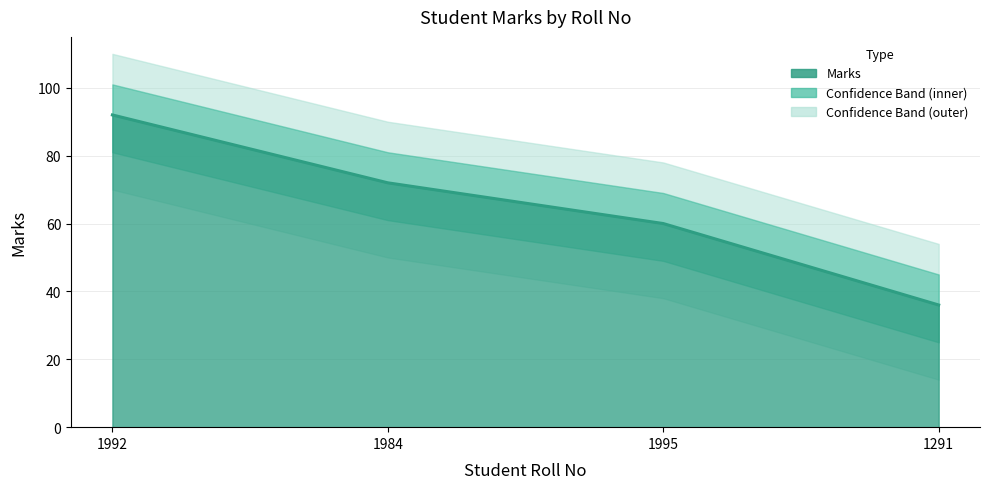

How many lines are shown in the chart?

1